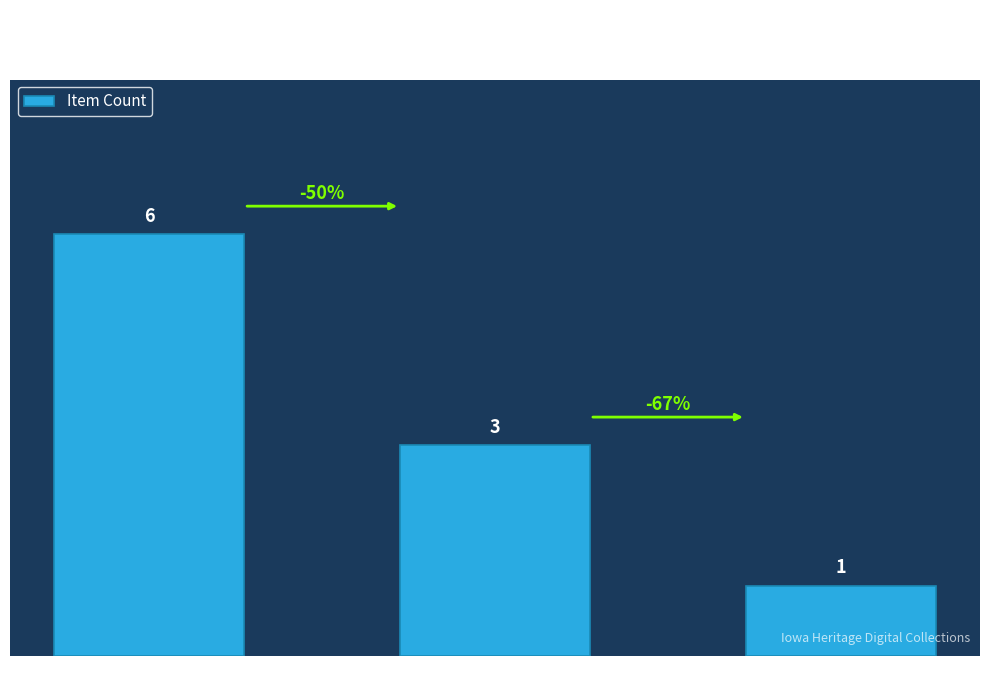

How many values are between 1 and 6?

3